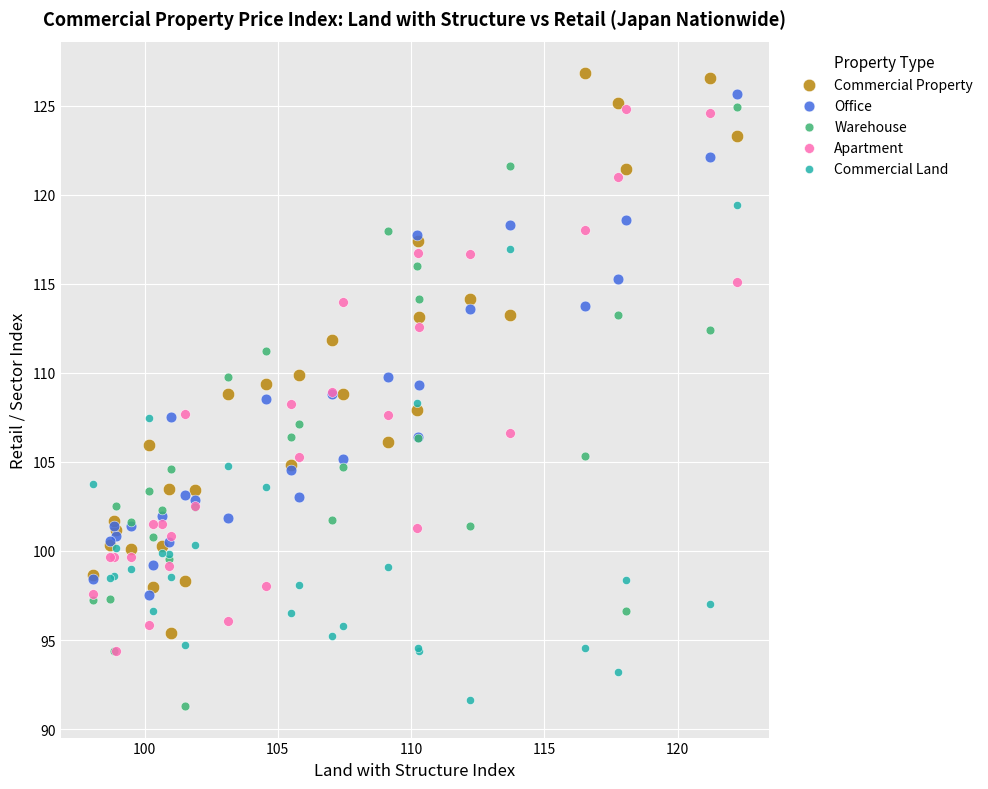

What are all the series names shown in the legend?

Commercial Property, Office, Warehouse, Apartment, Commercial Land